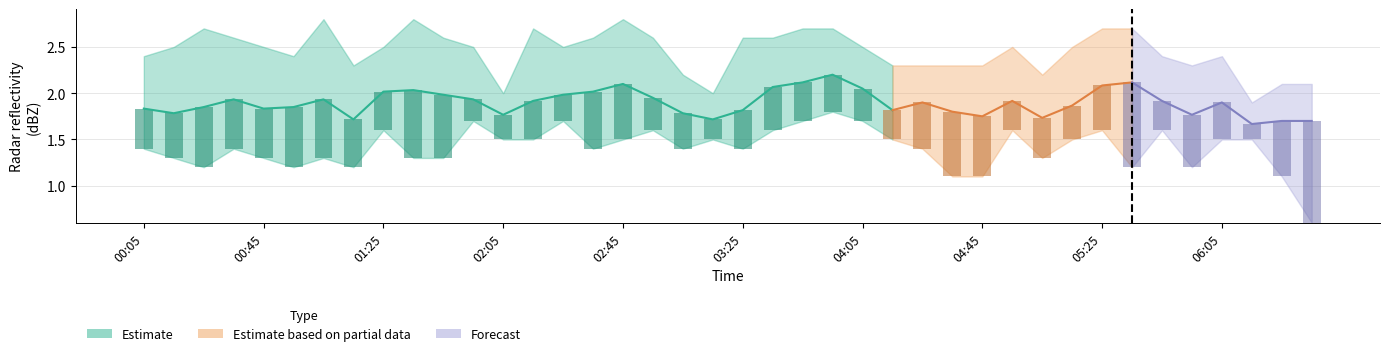

Does the chart contain stacked bars?

No